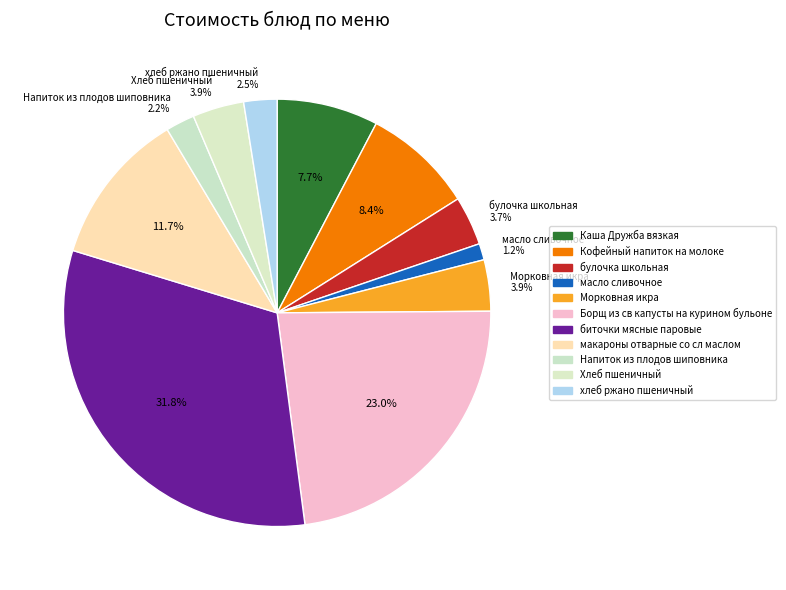

How many slices are in this pie chart?

11